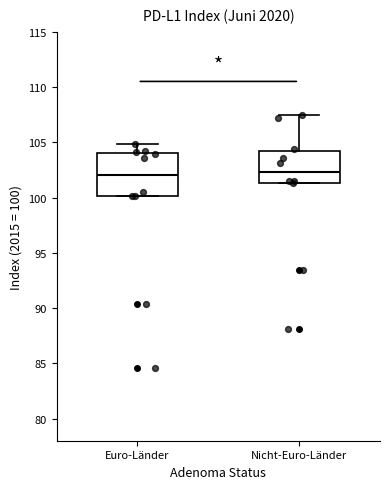

Where is the lower edge of the box for Nicht-Euro-Länder on the y-axis? The values are not printed on the chart, so give them approximately, as read against the axis.

101.5